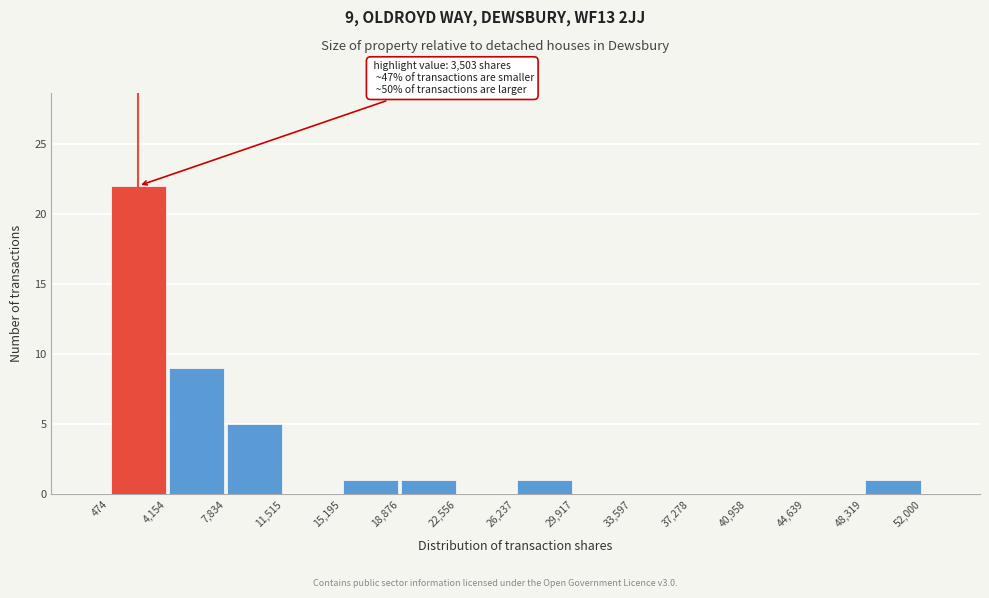

Which range on the x-axis has the tallest bar?

474 to 4,154